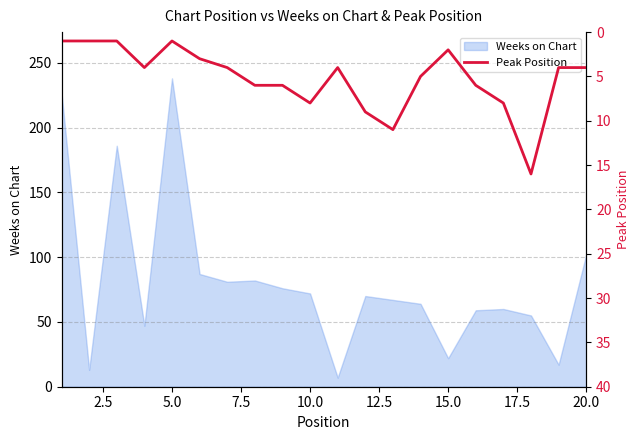

Does the chart display data point markers on the line(s)?

No